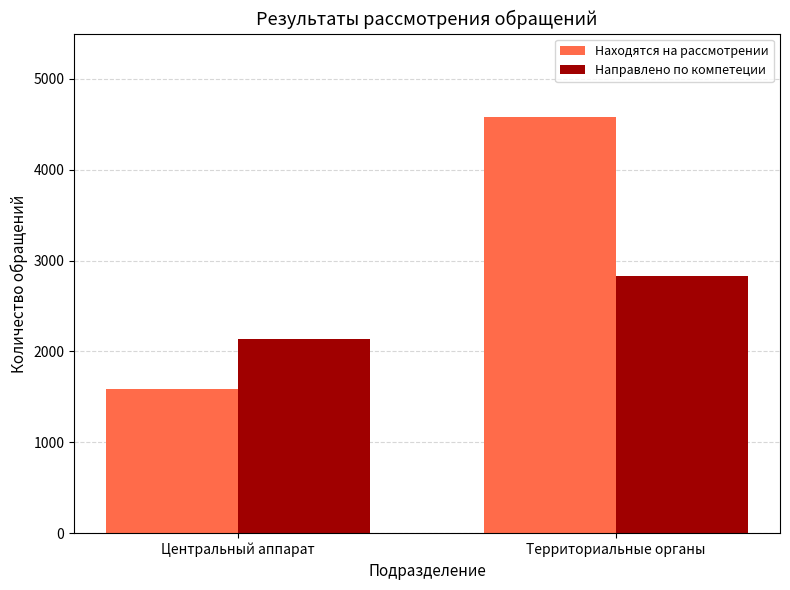

What is the total value across all series at Центральный аппарат?

3730